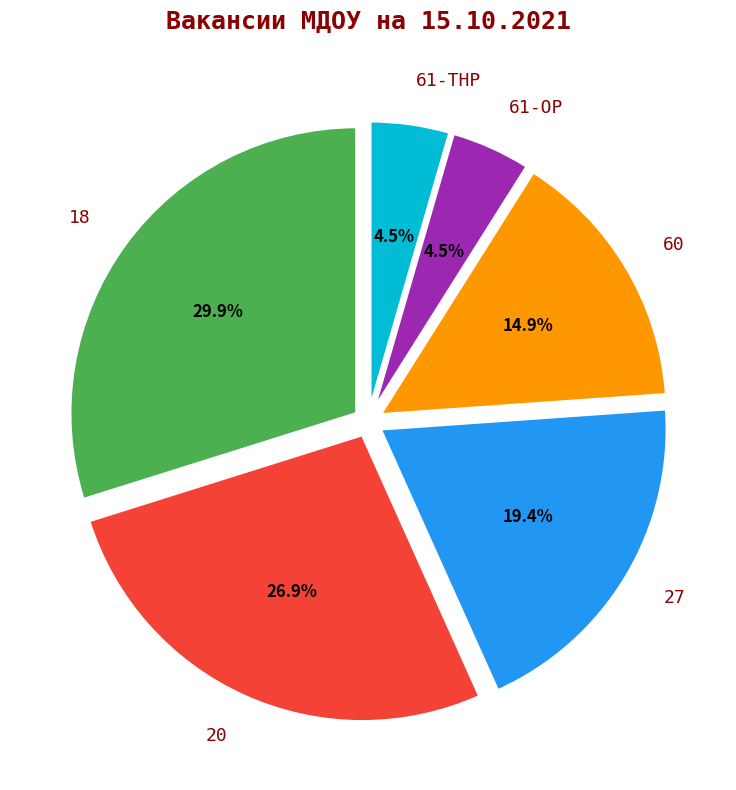

Count the number of slices in the pie.

6